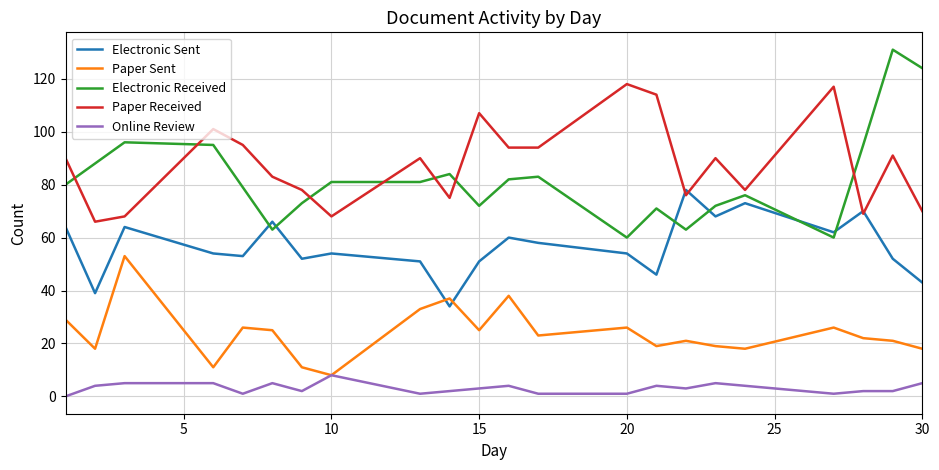

Count the number of categories in the chart.

22